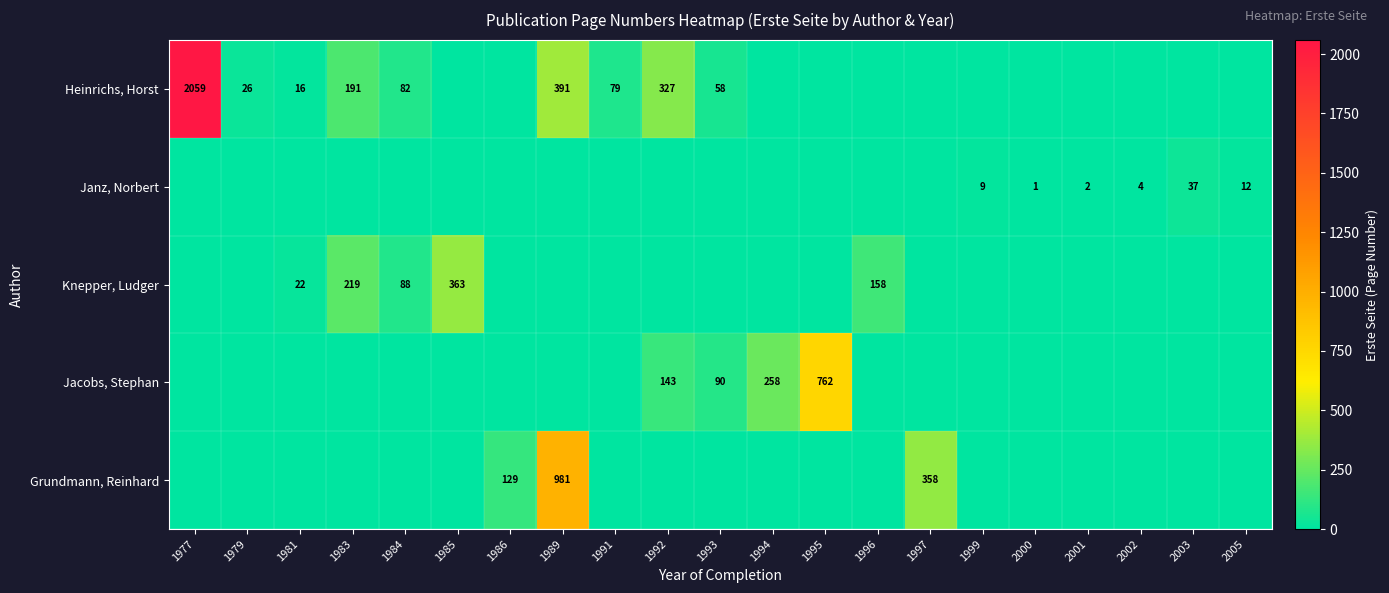

The Heinrichs, Horst series shows 82 at 1984. True or false?

True